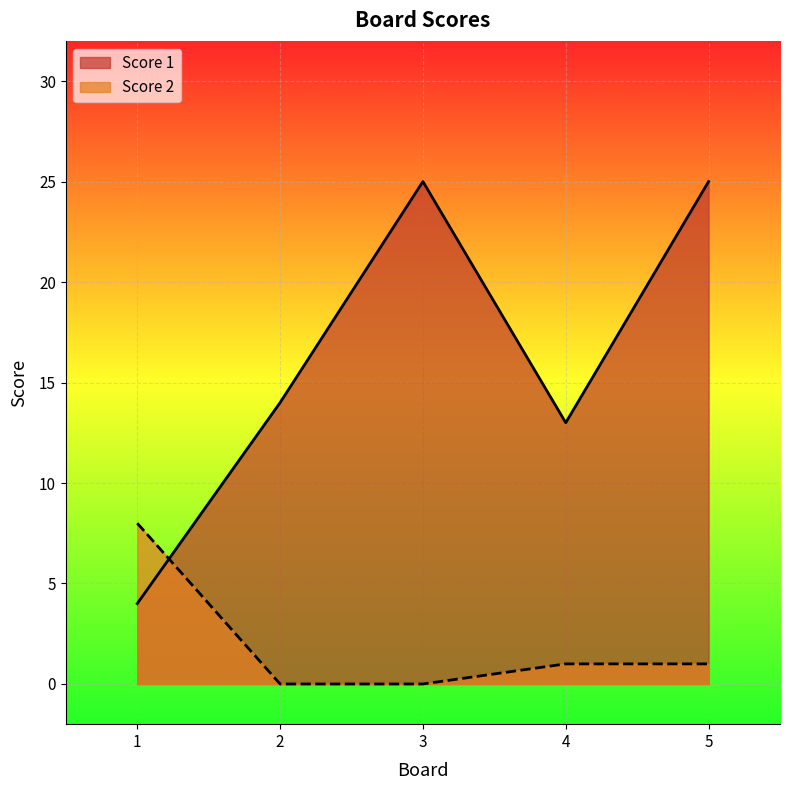

Read the Score 2 value at 5.

1